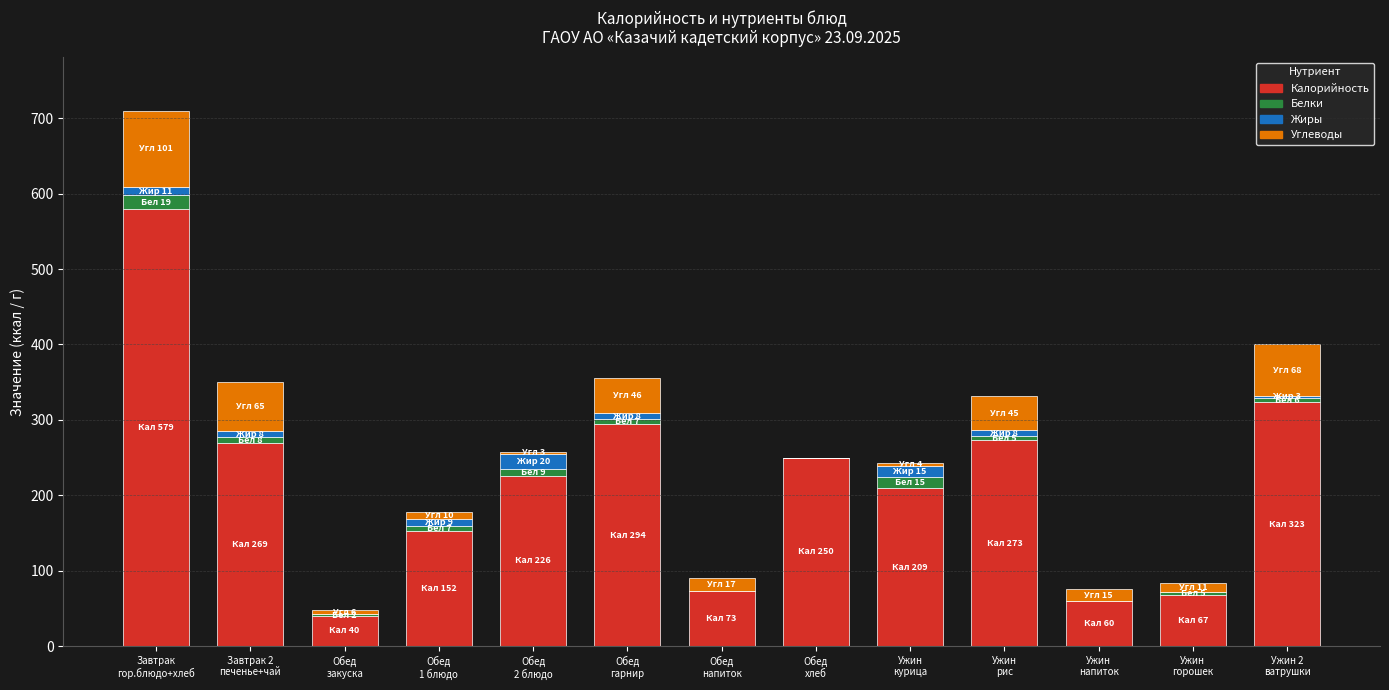

How many data points does each series have?

13